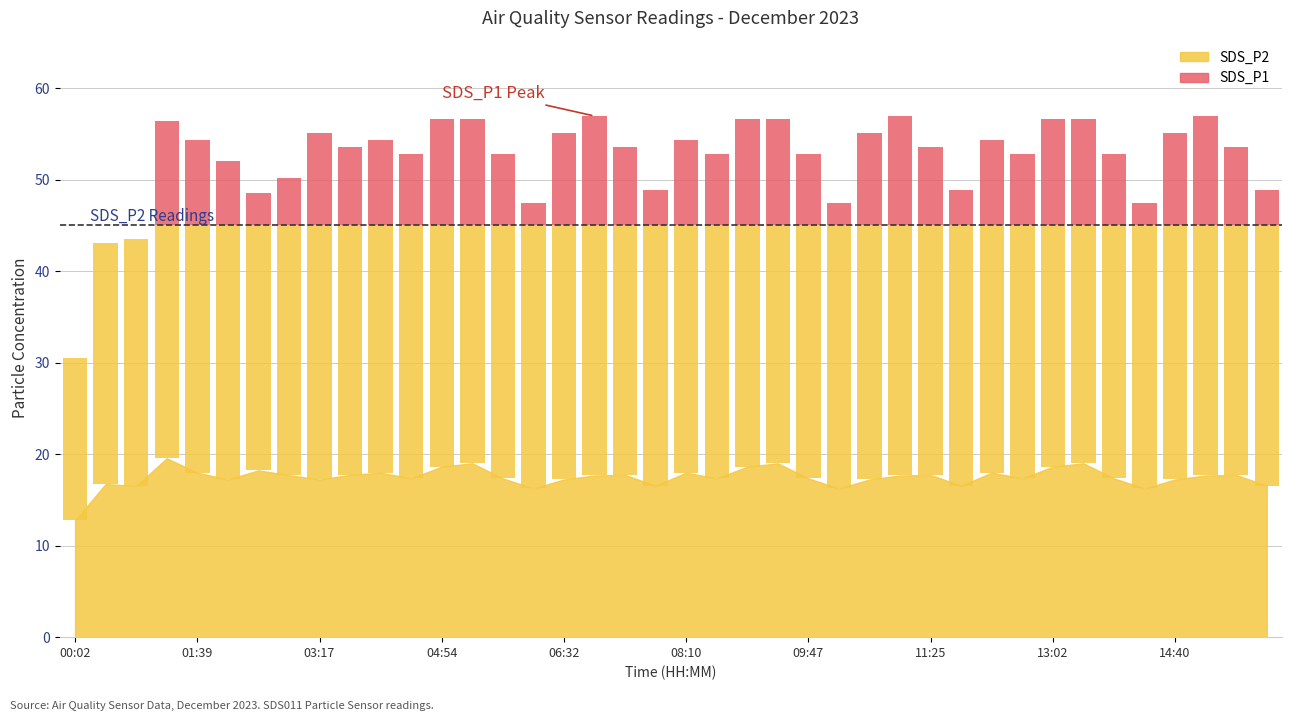

What is the label of the 15th bar from the left?

05:43